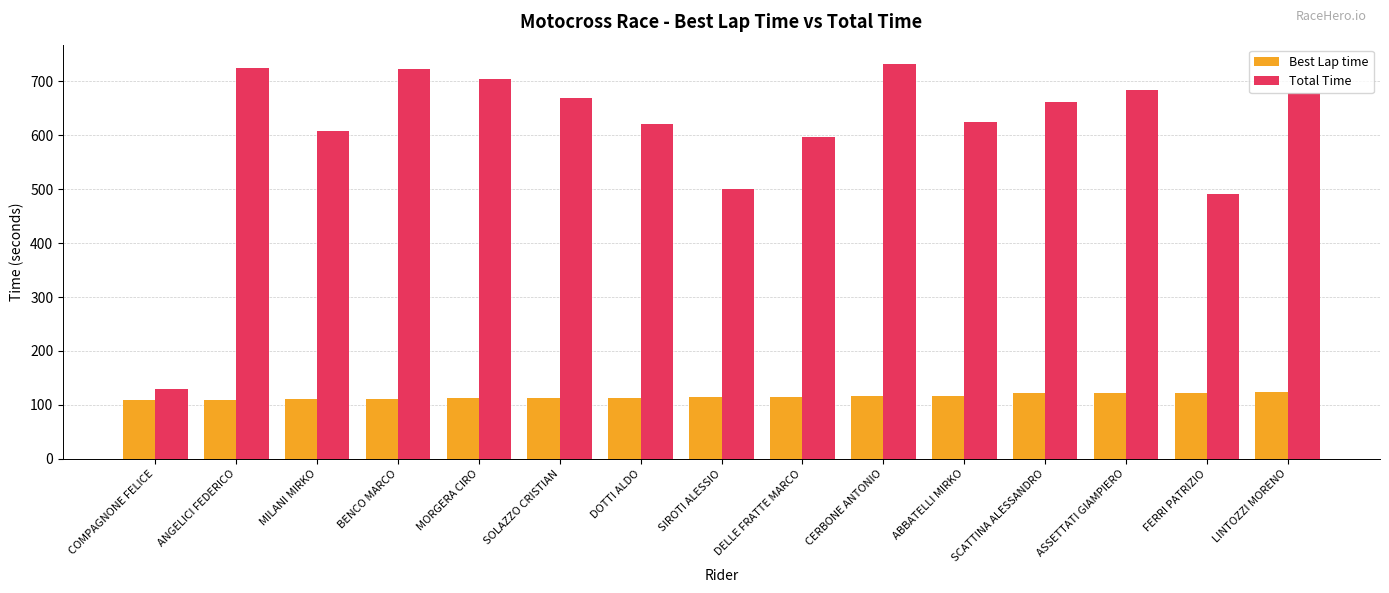

What are all the series names shown in the legend?

Best Lap time, Total Time